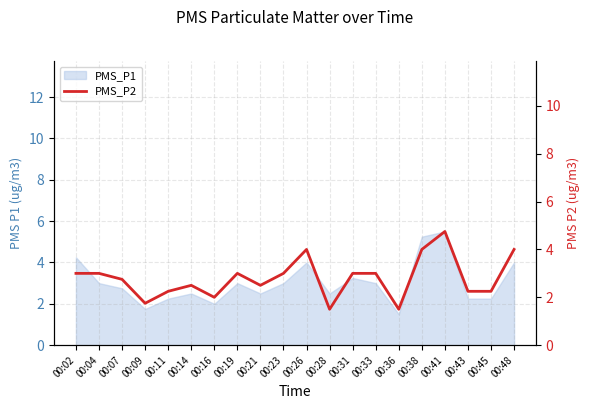

What is the average value?

2.8